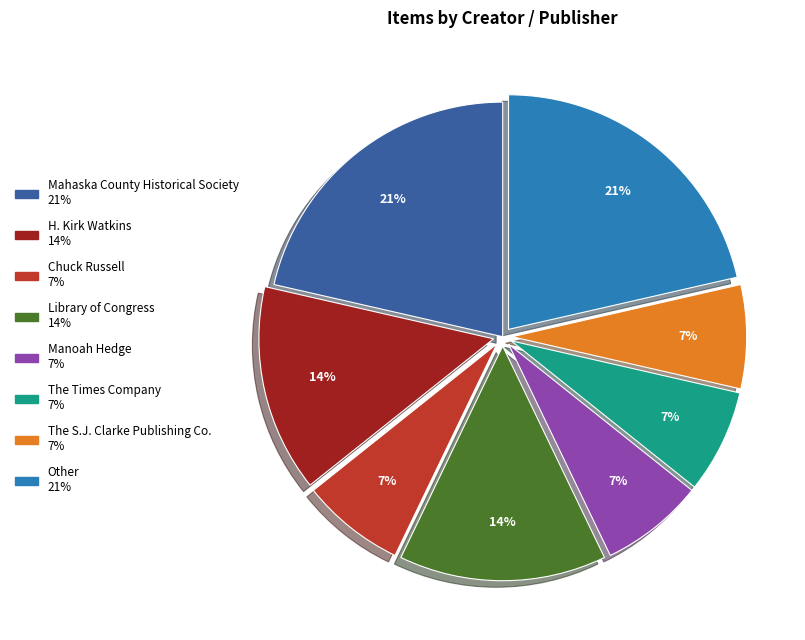

To the nearest percent, what portion does Other represent?

21%